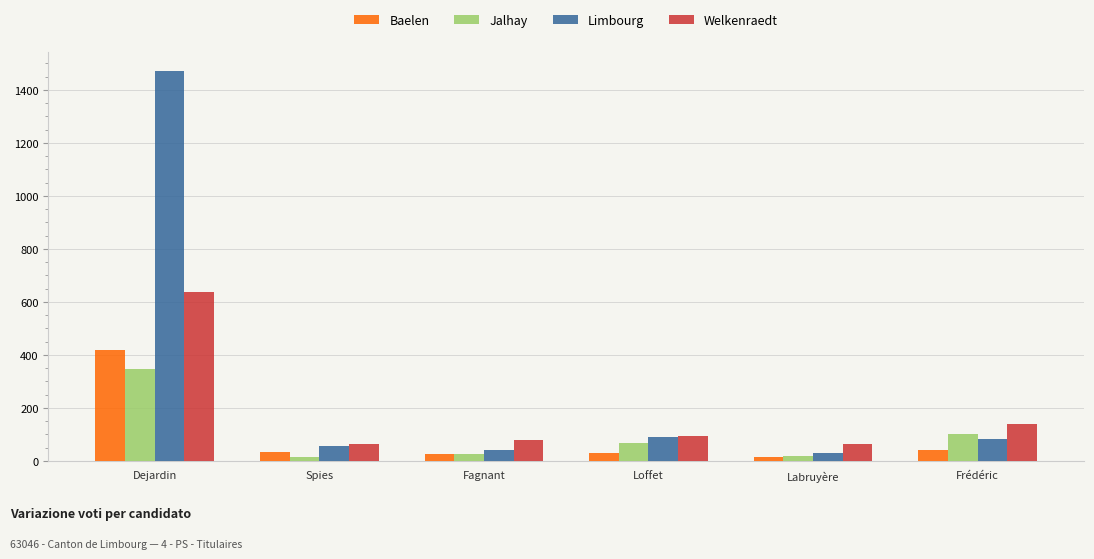

Rank the series by their maximum value, from lowest to highest.

Jalhay, Baelen, Welkenraedt, Limbourg